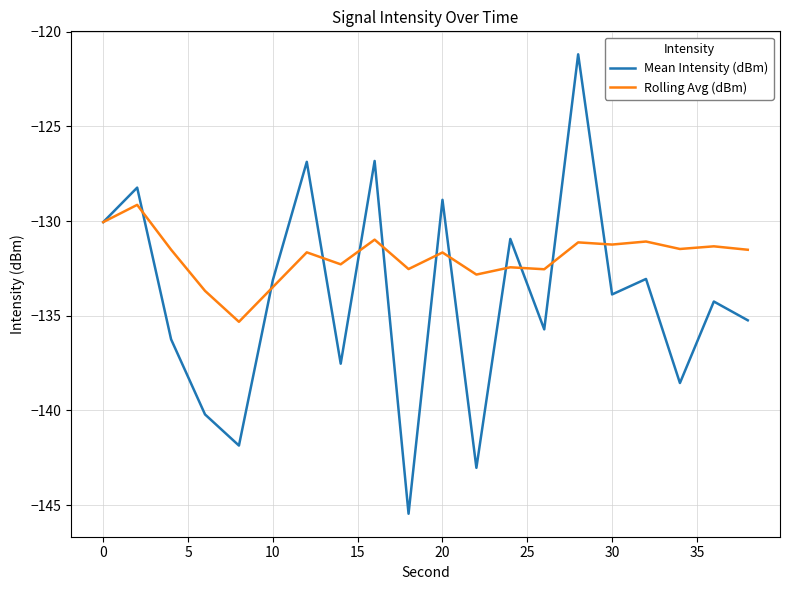

What is the minimum value for Rolling Avg (dBm)?

-135.3